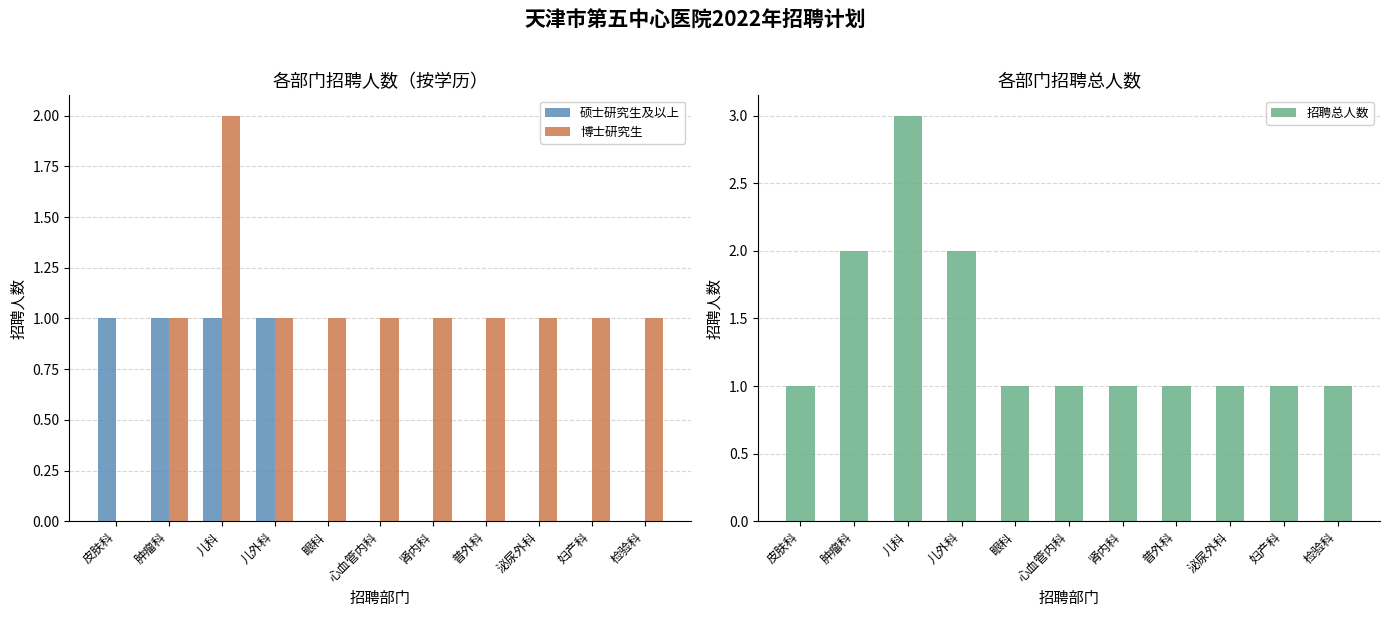

Rank the categories by 招聘总人数 value from highest to lowest.

儿科, 肿瘤科, 儿外科, 皮肤科, 眼科, 心血管内科, 肾内科, 普外科, 泌尿外科, 妇产科, 检验科